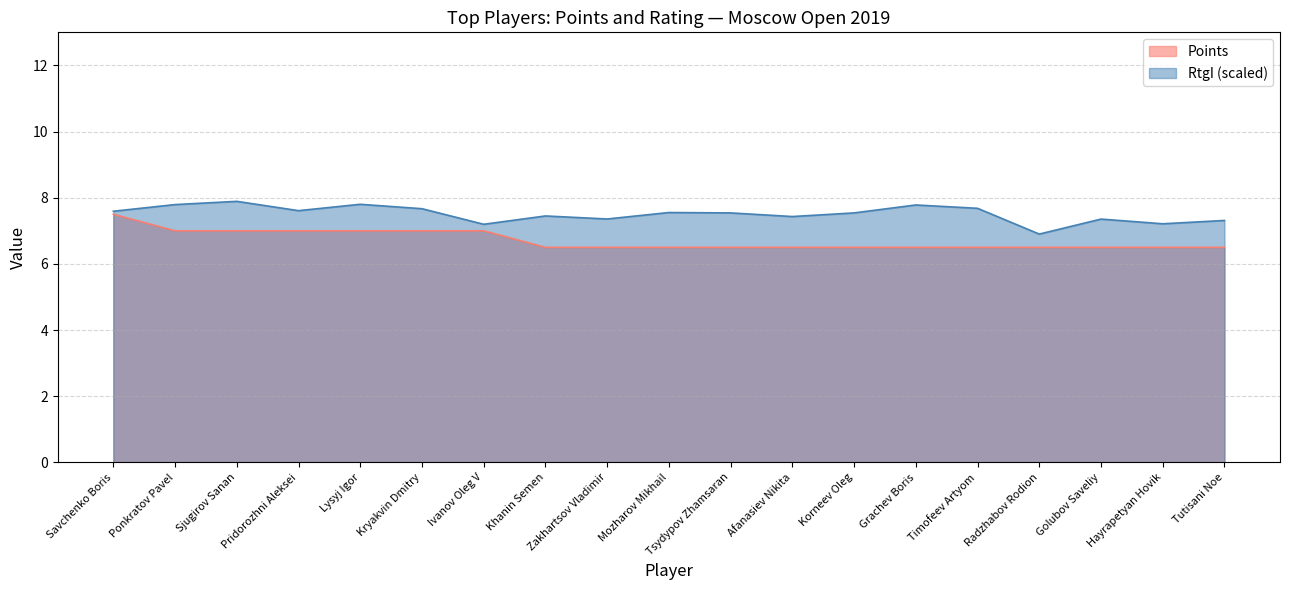

At which label does Points reach its minimum?

Khanin Semen